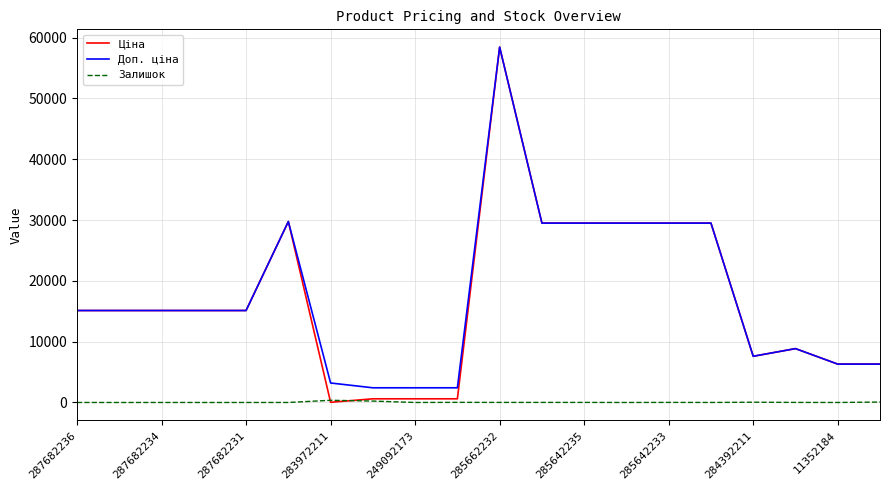

True or false: Доп. ціна and Залишок cross at least once.

False